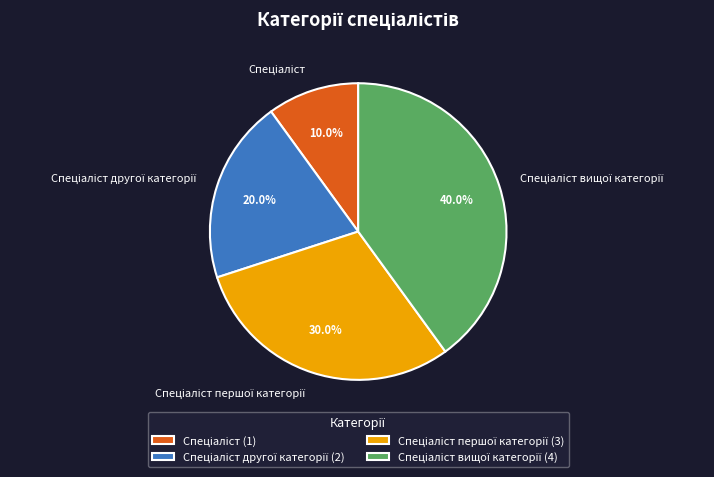

Is there a majority slice in this chart?

No